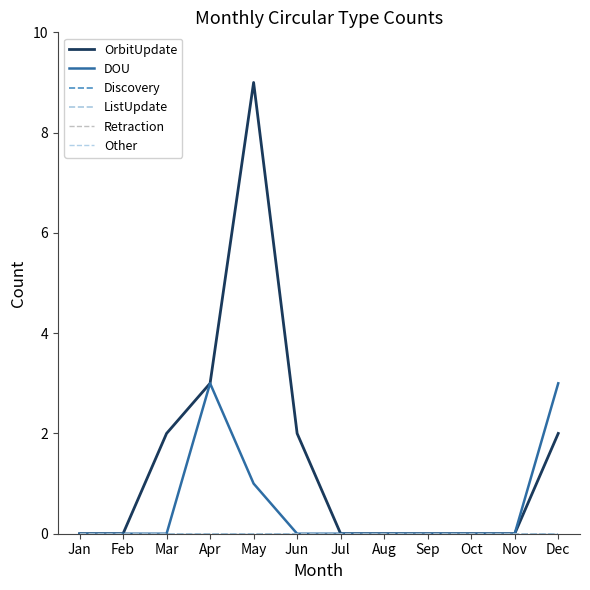

Reading left to right, list all the values displayed in this chart.

OrbitUpdate: 0	0	2	3	9	2	0	0	0	0	0	2
DOU: 0	0	0	3	1	0	0	0	0	0	0	3
Discovery: 0	0	0	0	0	0	0	0	0	0	0	0
ListUpdate: 0	0	0	0	0	0	0	0	0	0	0	0
Retraction: 0	0	0	0	0	0	0	0	0	0	0	0
Other: 0	0	0	0	0	0	0	0	0	0	0	0